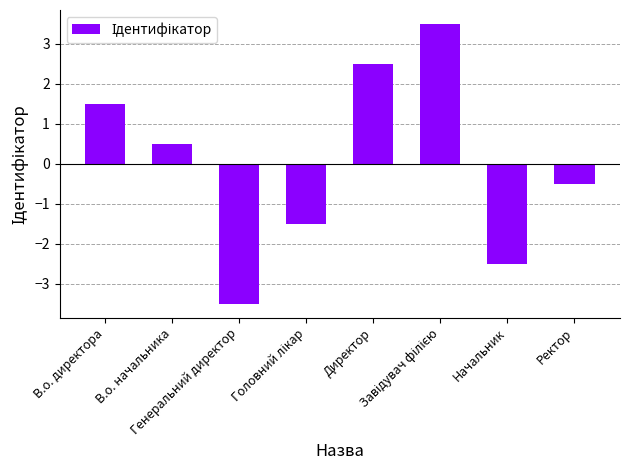

Reading left to right, what are all the values shown in this chart?

1.5	0.5	-3.5	-1.5	2.5	3.5	-2.5	-0.5